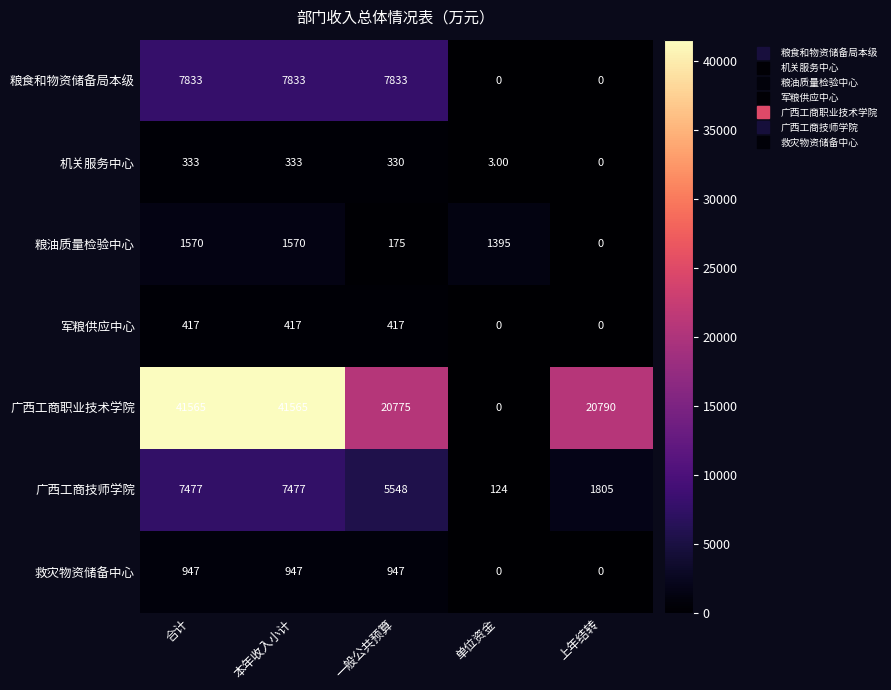

Which category has the lowest value in the 广西工商技师学院 series?

单位资金